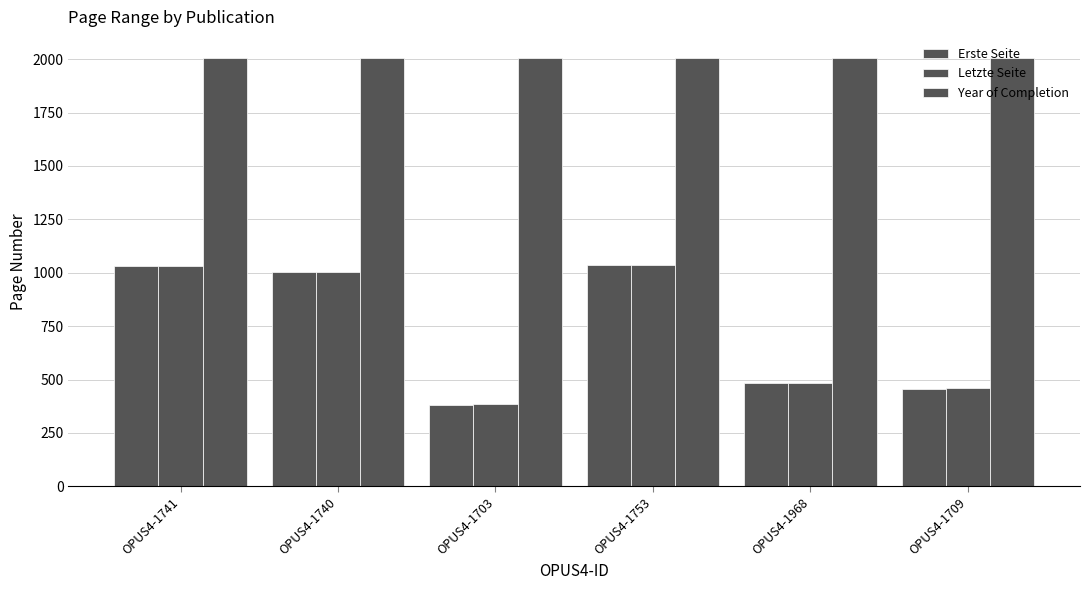

Which series has the largest range (max minus min)?

Erste Seite